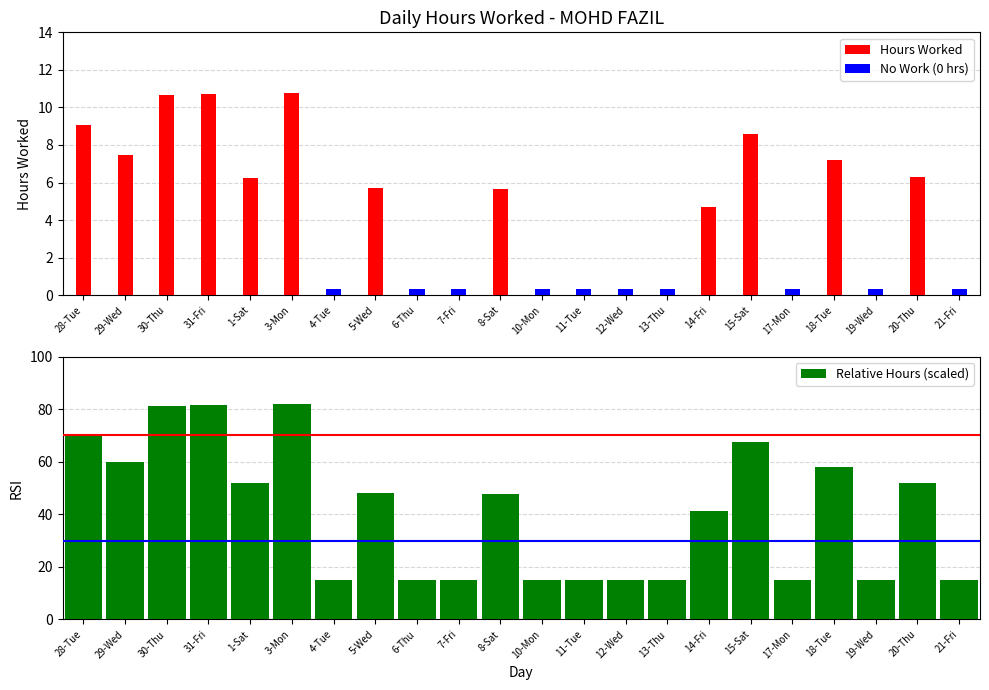

Rank the series at 18-Tue from highest to lowest value.

Relative Hours (scaled), Hours Worked, No Work (0 hrs)